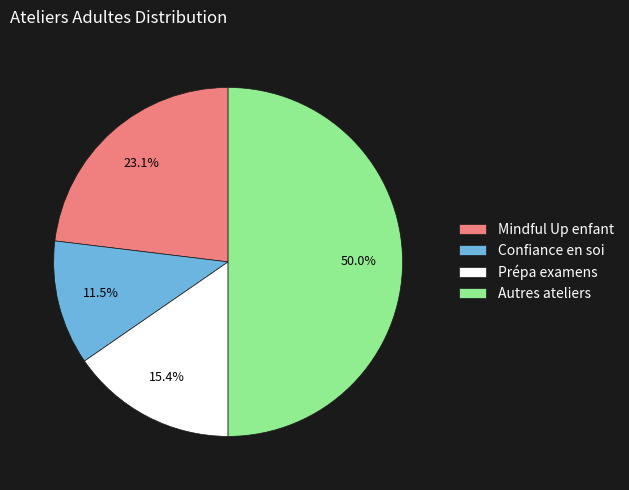

To the nearest percent, what is the difference between the largest and smallest slice percentages?

38%